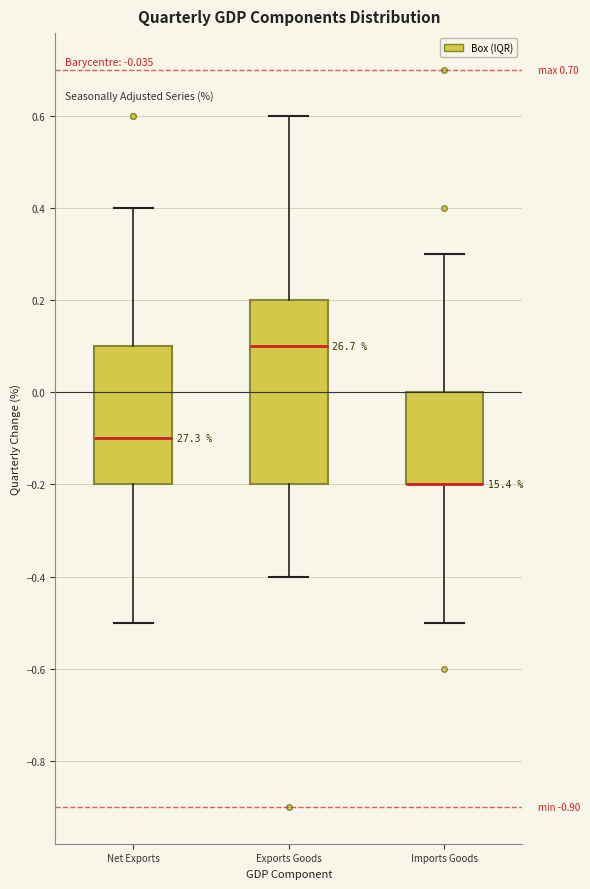

Comparing the boxes themselves (not the whiskers), which one is the tallest?

Exports Goods